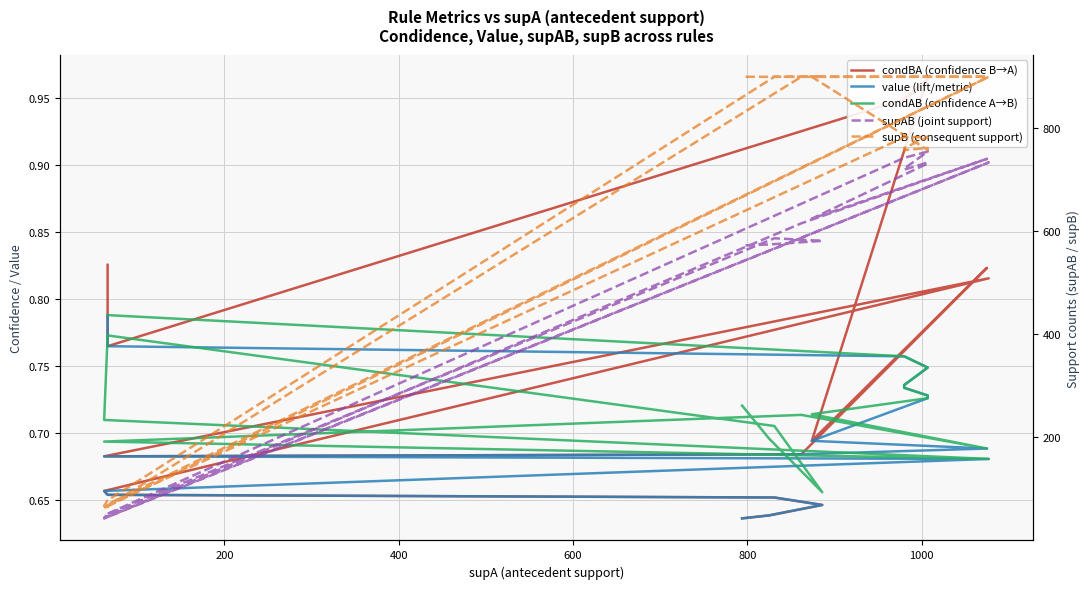

Reading right to left, transcribe all the data shown in this chart.

condBA (confidence B→A): 0.6	0.6	0.6	0.7	0.7	0.7	0.8	0.7	0.7	0.8	0.7	1.0	1.0	0.9	0.9	1.0	0.9	0.8	0.8	0.8
value (lift/metric): 0.6	0.6	0.6	0.7	0.7	0.7	0.7	0.7	0.7	0.7	0.7	0.7	0.7	0.7	0.7	0.7	0.8	0.8	0.8	0.8
condAB (confidence A→B): 0.7	0.7	0.7	0.7	0.8	0.7	0.7	0.7	0.7	0.7	0.7	0.7	0.7	0.7	0.7	0.7	0.8	0.8	0.8	0.8
supAB (joint support): 572.0	574.0	581.0	586.0	51.0	44.0	733.0	43.0	615.0	740.0	624.0	731.0	733.0	719.0	721.0	754.0	742.0	52.0	52.0	52.0
supB (consequent support): 899.0	899.0	899.0	899.0	78.0	67.0	899.0	63.0	899.0	899.0	899.0	757.0	761.0	757.0	761.0	782.0	782.0	68.0	67.0	63.0